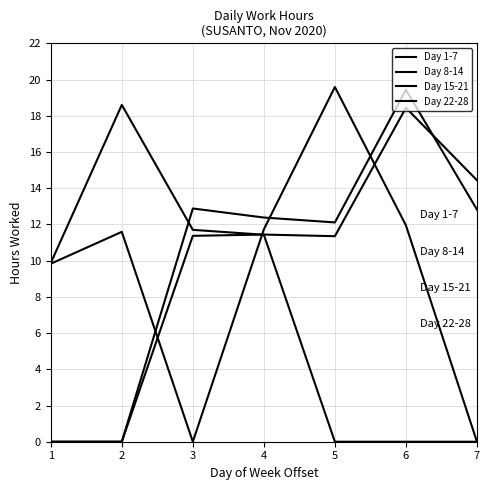

At which label does Day 8-14 first exceed 11?

2